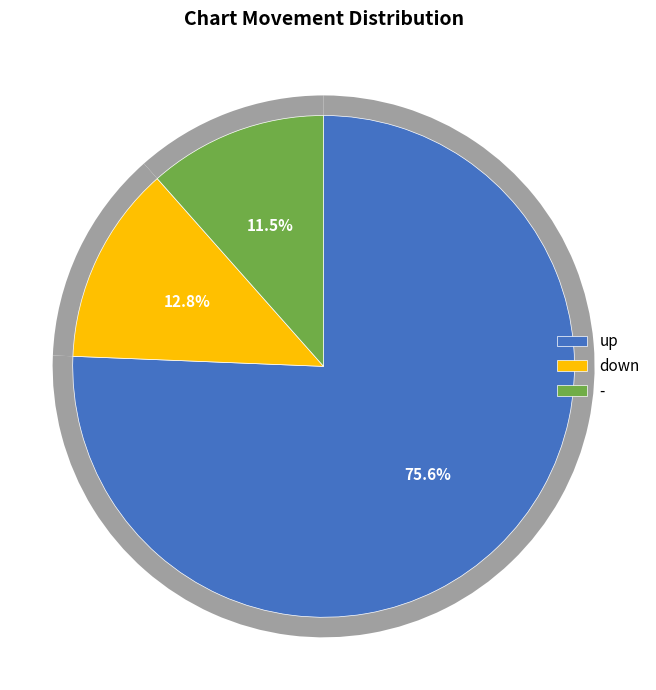

To the nearest percent, what percentage of the pie is down?

13%